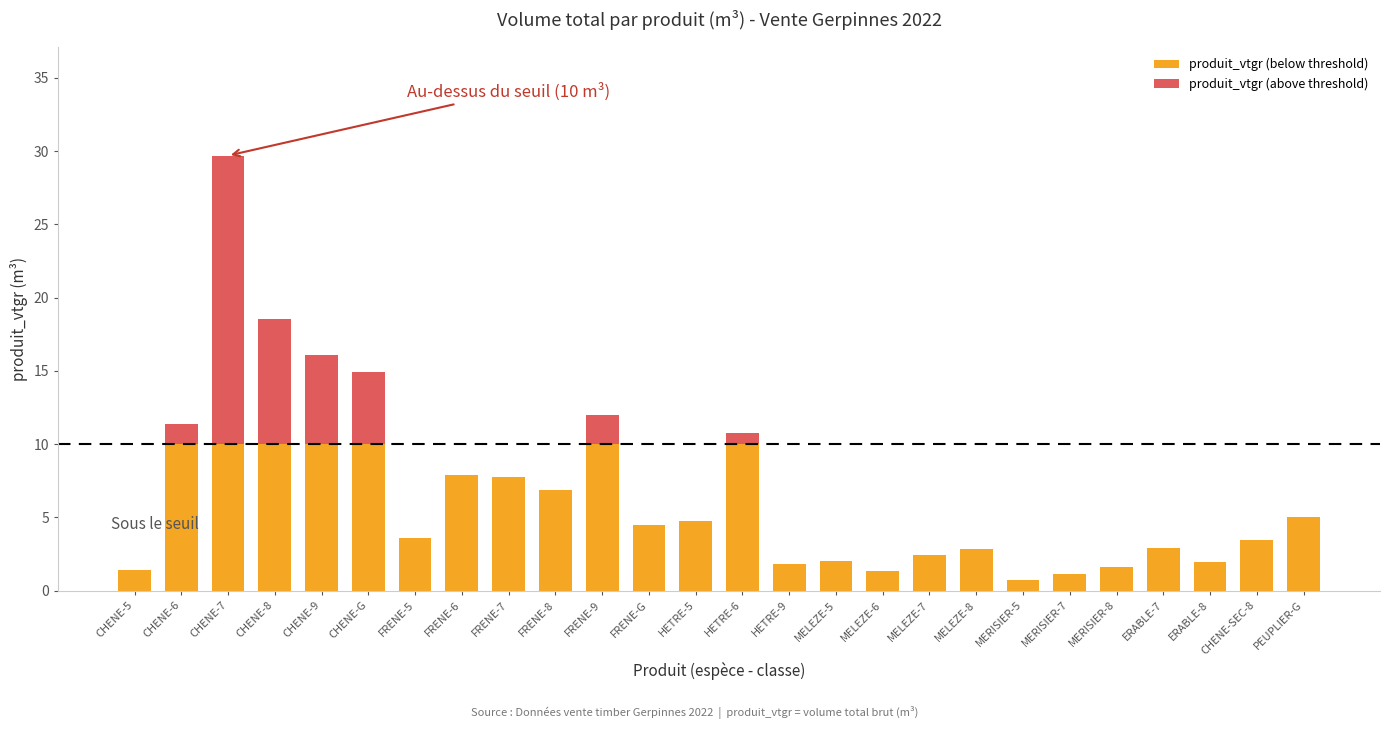

What is the total value across all series at CHENE-8?

18.5